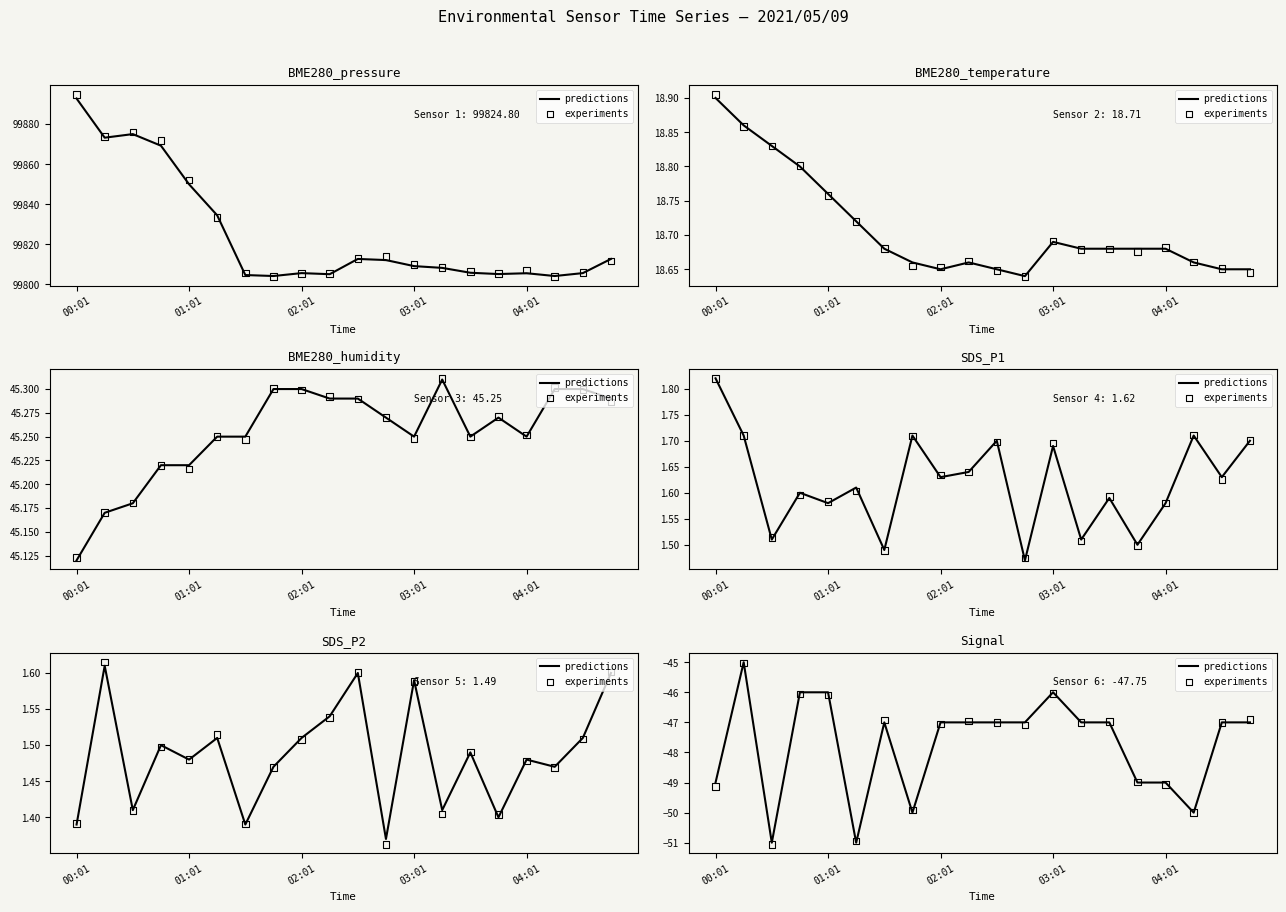

Is the value of predictions at 00:01 greater than the value of experiments at 00:01?

Yes